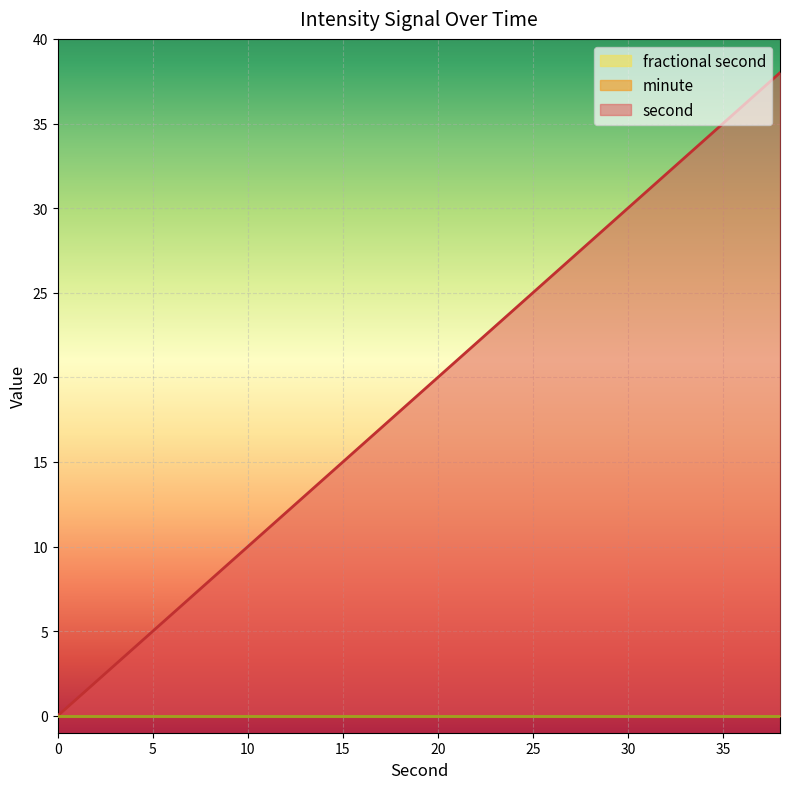

Rank the series at 2 from lowest to highest value.

minute, fractional second, second